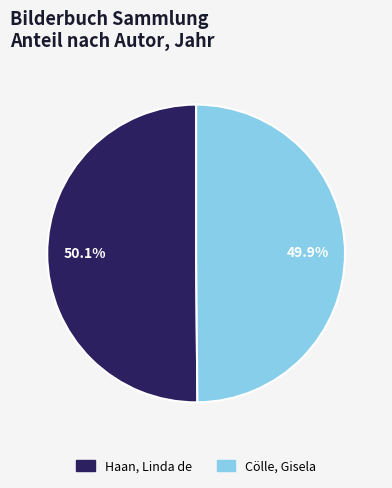

Rank the categories by value from highest to lowest.

Haan, Linda de, Cölle, Gisela